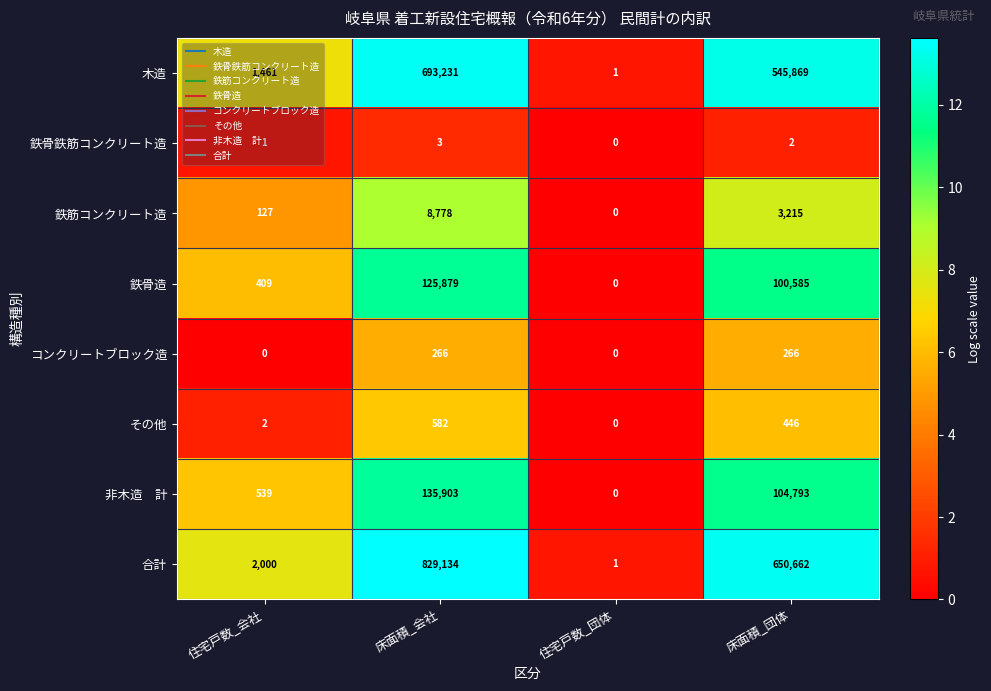

At which category is the sum across all series the highest?

床面積_会社